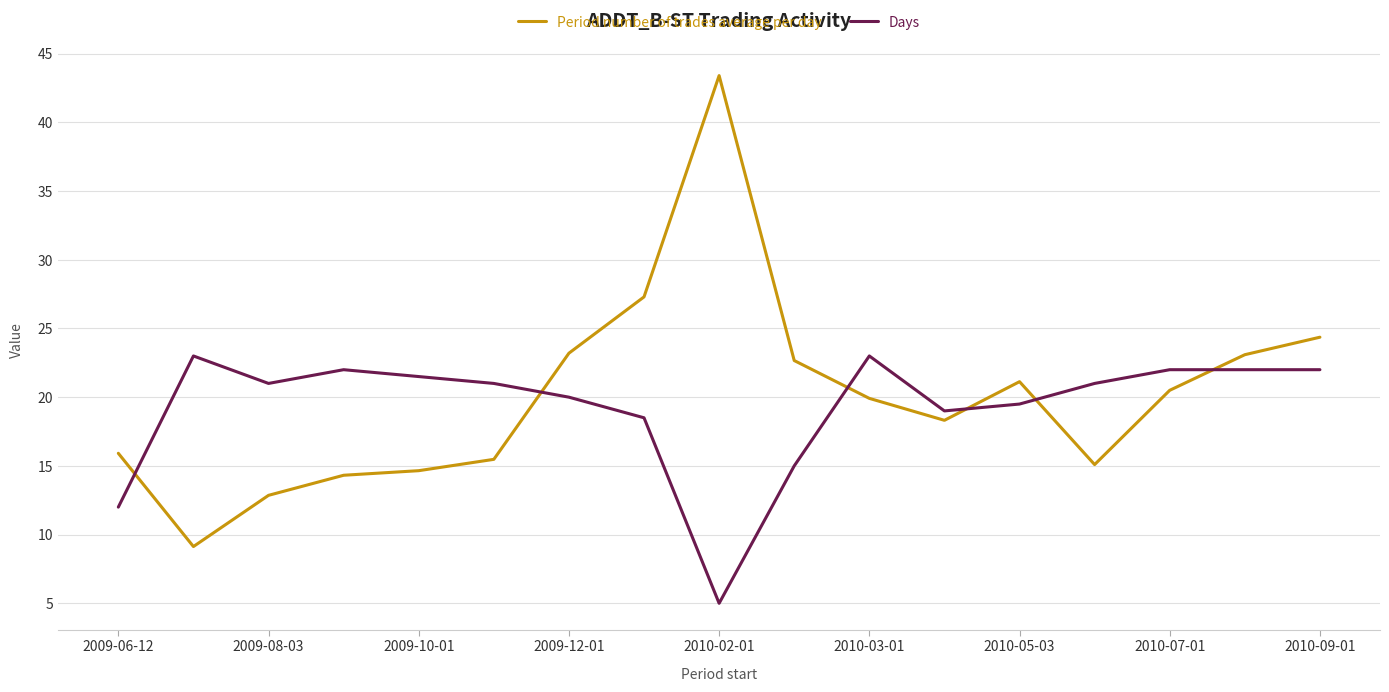

What is the greatest value displayed?

43.4